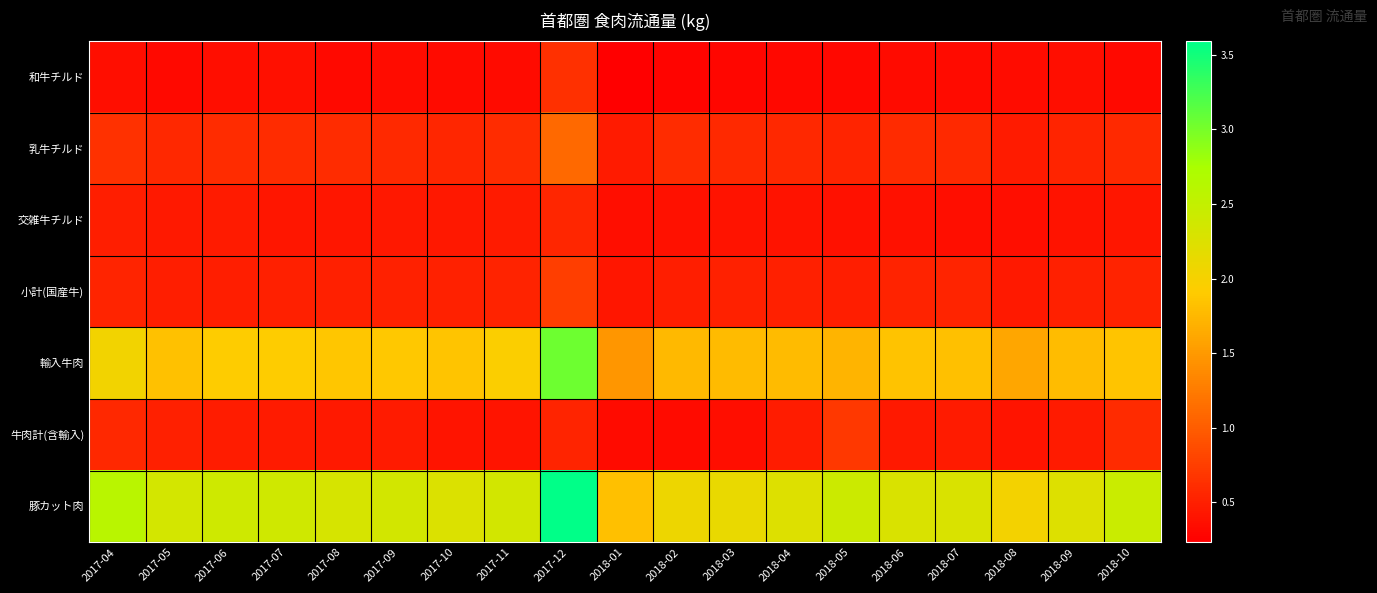

Rank the series at 2018-01 from lowest to highest value.

和牛チルド, 牛肉計(含輸入), 交雑牛チルド, 小計(国産牛), 乳牛チルド, 輸入牛肉, 豚カット肉